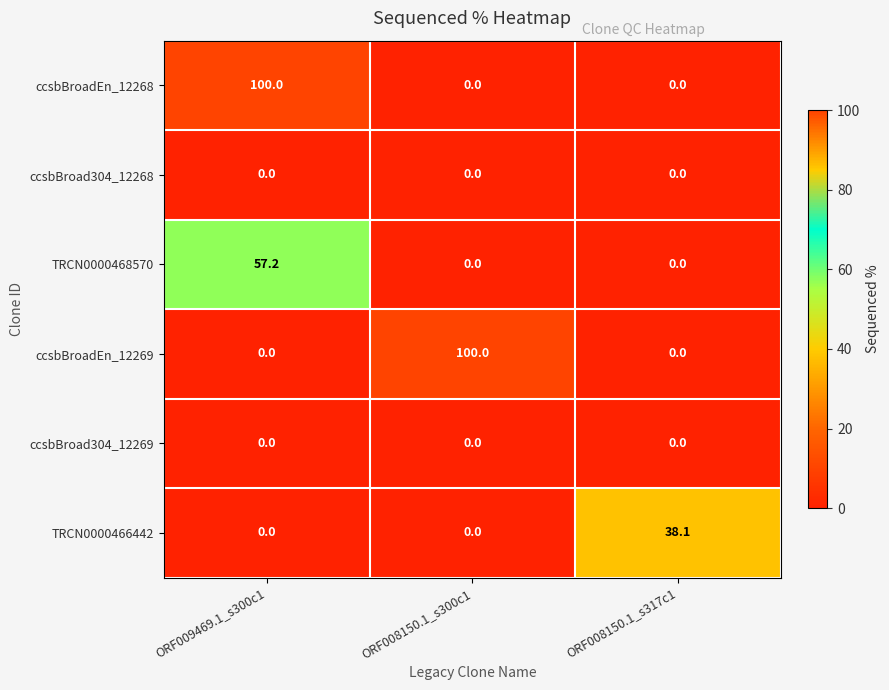

The TRCN0000466442 series shows 11.4 at ORF008150.1_s317c1. True or false?

False